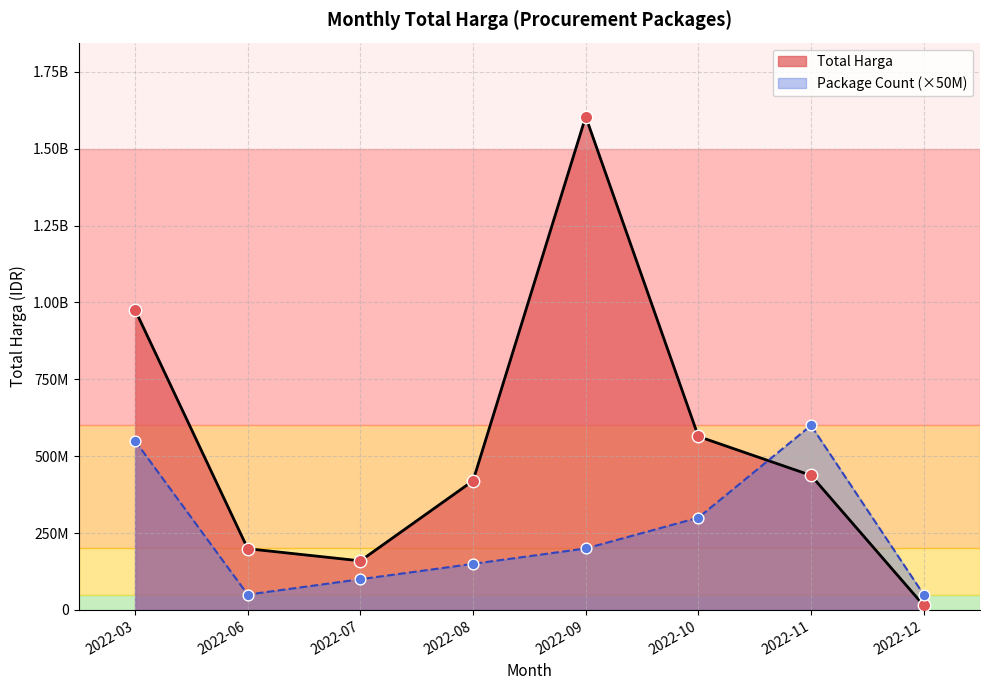

What are all the series names shown in the legend?

Total Harga, Package Count (×50M)